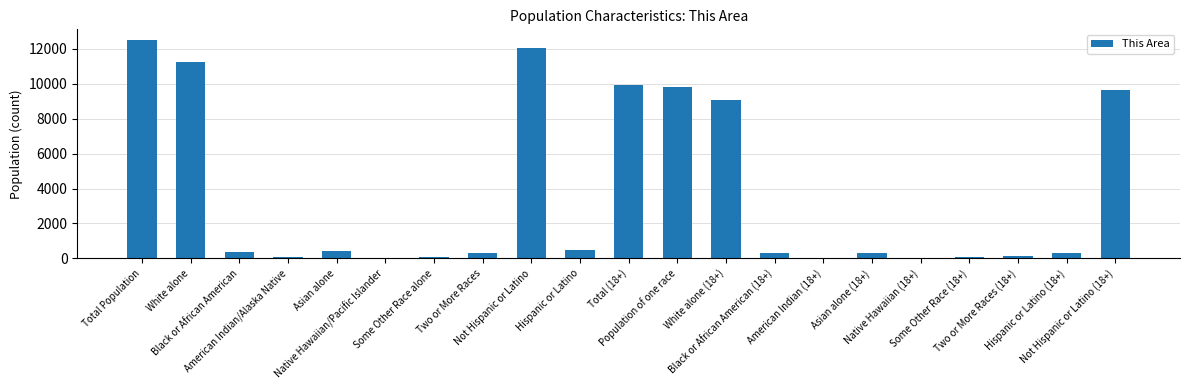

What is the maximum value shown in the chart?

12501